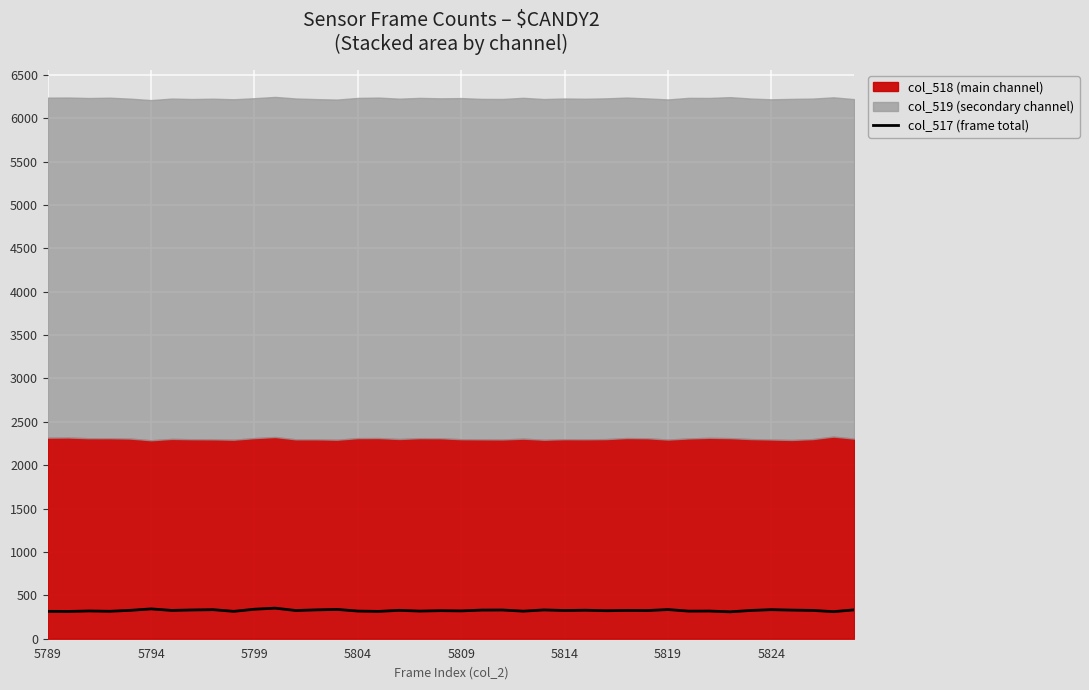

Which has a higher value, 17 or 34?

17